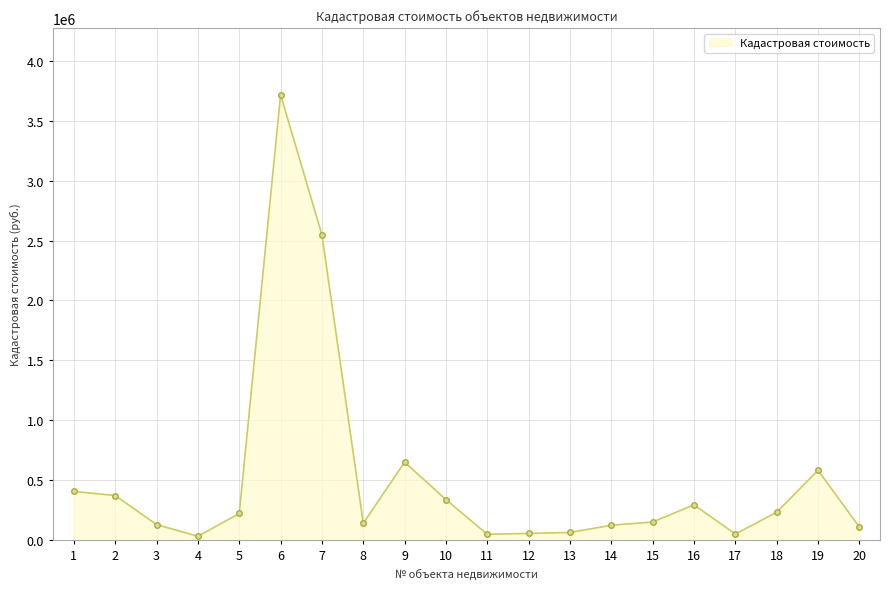

Reading left to right, what are all the values shown in this chart?

406916.0	372833.7	130514.6	32837.3	223249.0	3715543.4	2547437.1	141546.0	651315.0	338707.6	49544.5	56707.6	64623.3	125290.7	151848.8	295321.1	51932.2	233200.8	583478.7	110844.5